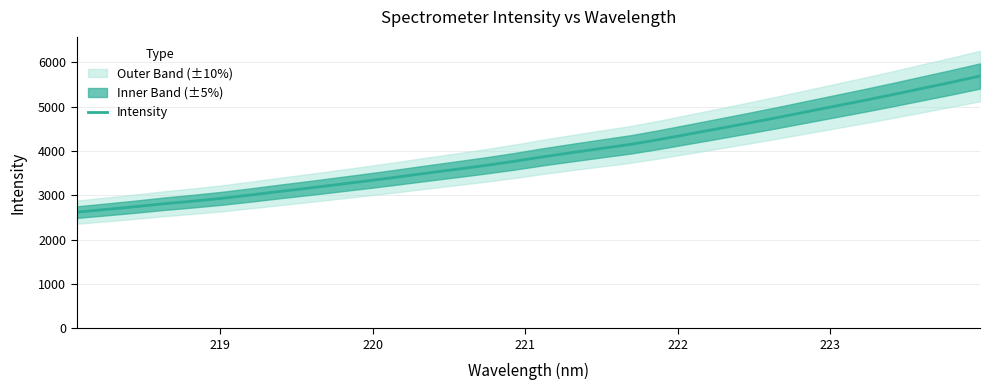

What is the label of the 5th point from the left?

222